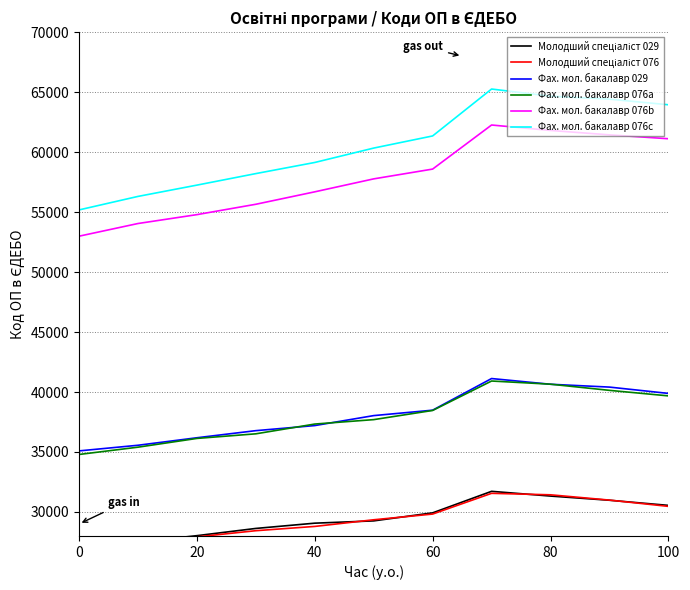

What is the difference between the maximum and minimum values in the Фах. мол. бакалавр 076c series?

10076.9